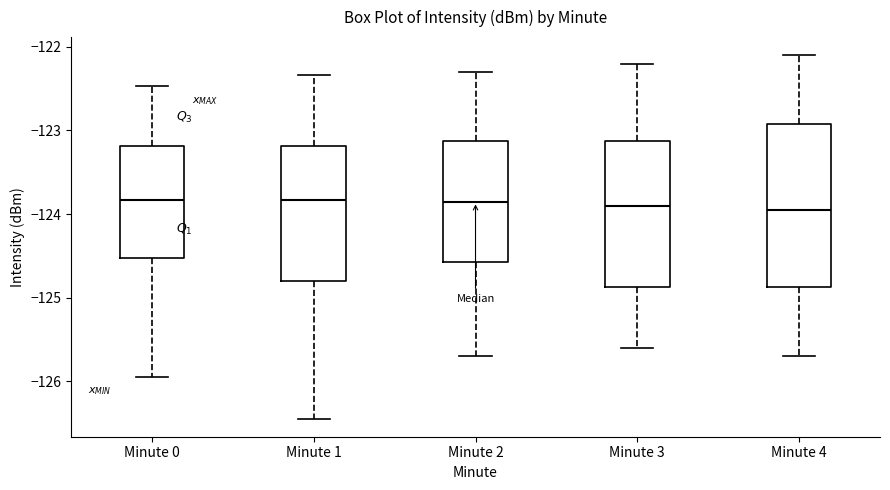

Reading left to right, read every box against the y-axis: the position of its median line, the range the box covers, and the ends of its whiskers. The values are not printed on the chart, so give them approximately, as read against the axis.

Minute 0: median -123.8, box -124.5 to -123.2, whiskers -125.9 to -122.5
Minute 1: median -123.8, box -124.8 to -123.2, whiskers -126.4 to -122.3
Minute 2: median -123.8, box -124.6 to -123.1, whiskers -125.7 to -122.3
Minute 3: median -123.9, box -124.9 to -123.1, whiskers -125.6 to -122.2
Minute 4: median -123.9, box -124.9 to -122.9, whiskers -125.7 to -122.1